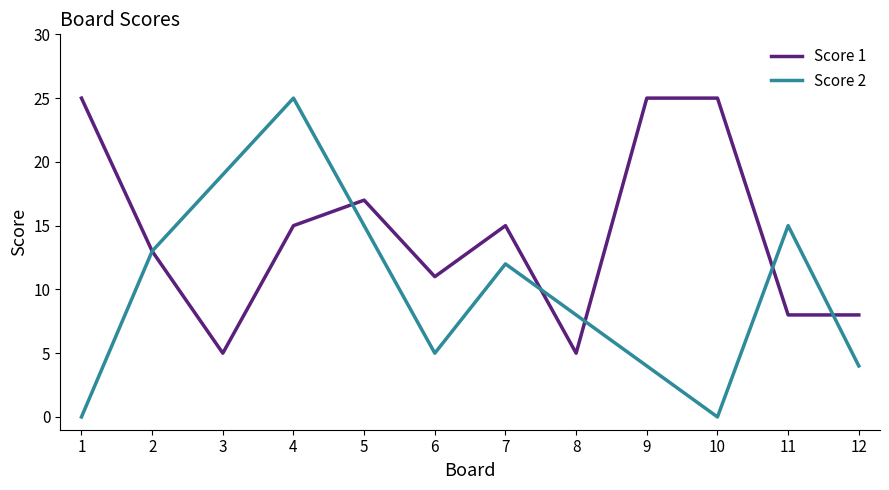

Where is Score 2 nearest to the value 12?

7